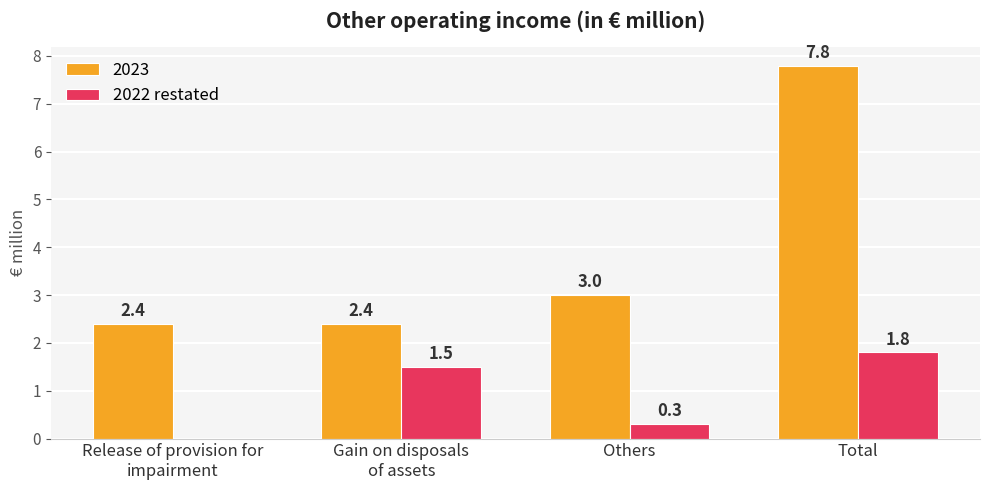

At which category does the chart reach its peak across all series?

Total